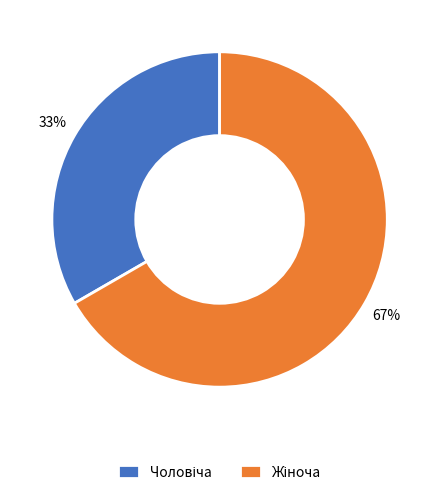

To the nearest percent, what is the average slice percentage?

50%